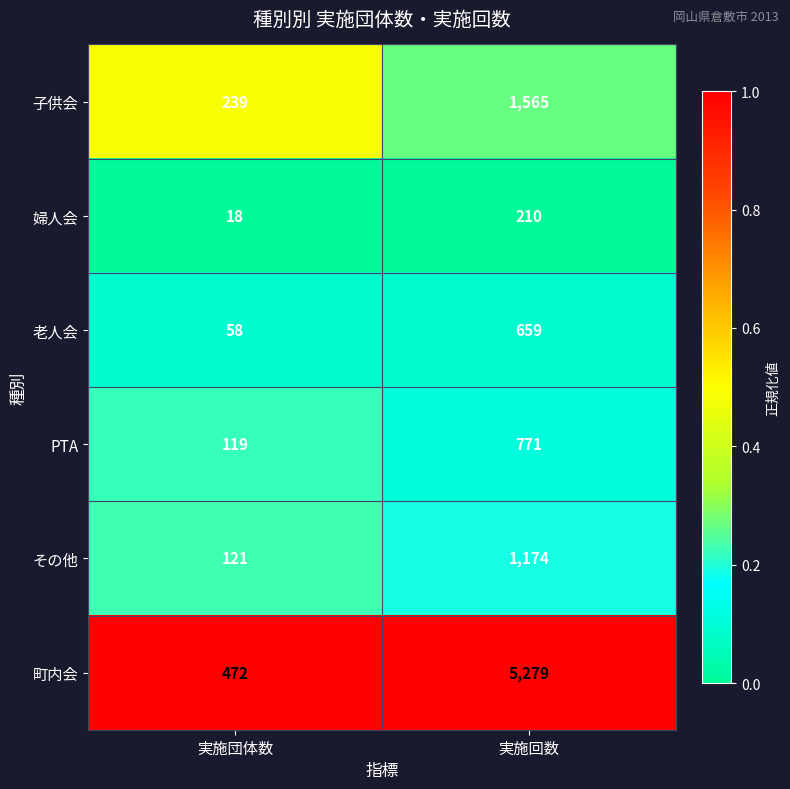

What is the difference between the highest and lowest values at 実施回数?

5069